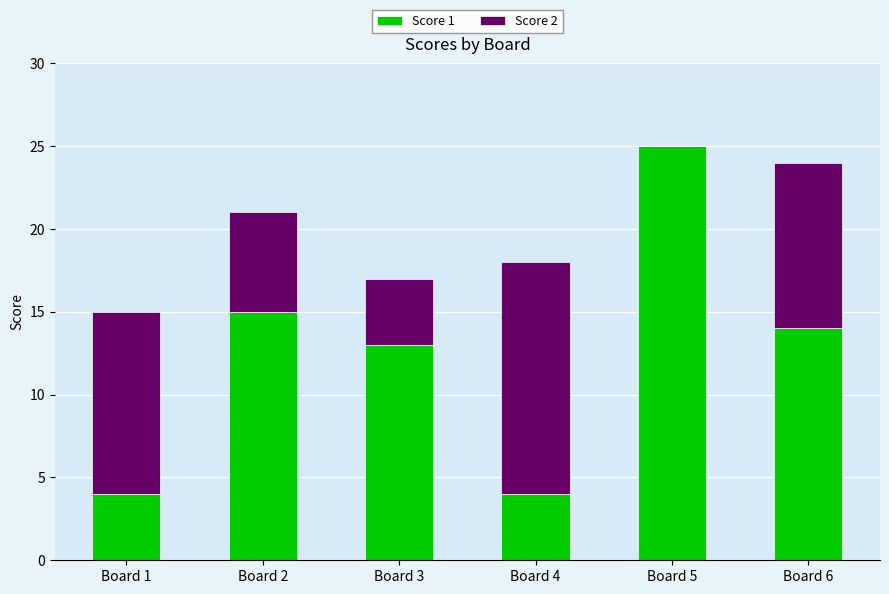

Is it true that Score 1 equals 13 at Board 3?

True